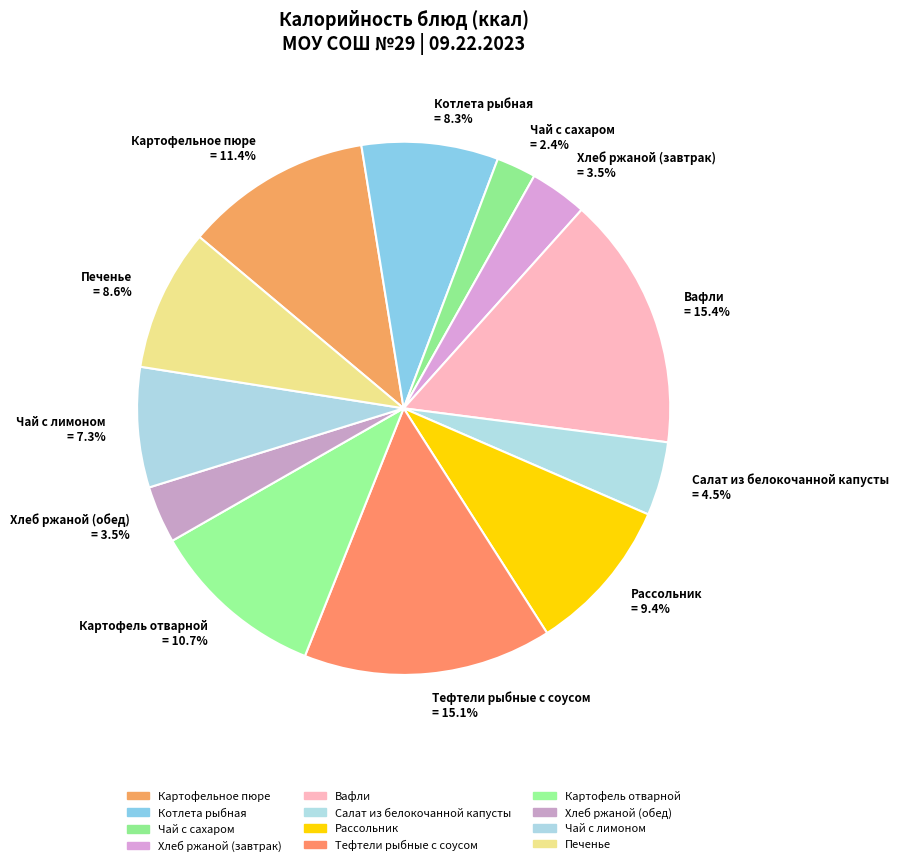

Which has a higher value, Вафли or Хлеб ржаной (обед)?

Вафли